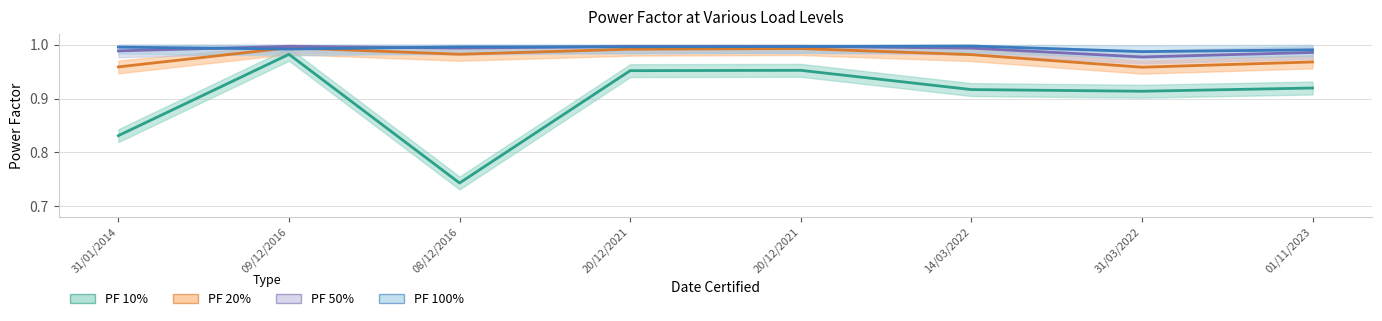

Reading left to right, extract all data points from this chart.

PF 10% (center): 31/01/2014=0.8	09/12/2016=1.0	08/12/2016=0.7	20/12/2021=1.0	20/12/2021=1.0	14/03/2022=0.9	31/03/2022=0.9	01/11/2023=0.9
PF 20% (center): 31/01/2014=1.0	09/12/2016=1.0	08/12/2016=1.0	20/12/2021=1.0	20/12/2021=1.0	14/03/2022=1.0	31/03/2022=1.0	01/11/2023=1.0
PF 50% (center): 31/01/2014=1.0	09/12/2016=1.0	08/12/2016=1.0	20/12/2021=1.0	20/12/2021=1.0	14/03/2022=1.0	31/03/2022=1.0	01/11/2023=1.0
PF 100% (center): 31/01/2014=1.0	09/12/2016=1.0	08/12/2016=1.0	20/12/2021=1.0	20/12/2021=1.0	14/03/2022=1.0	31/03/2022=1.0	01/11/2023=1.0